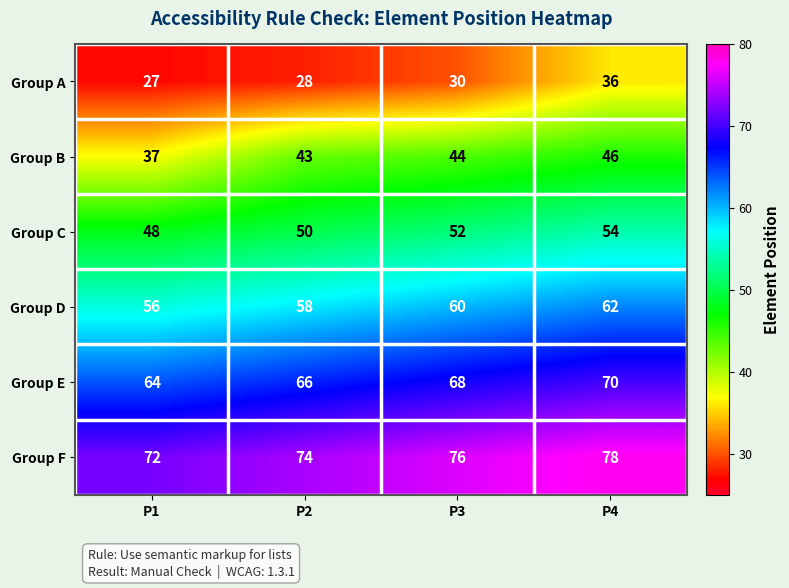

What is the difference between the maximum and minimum values in the Group E series?

6